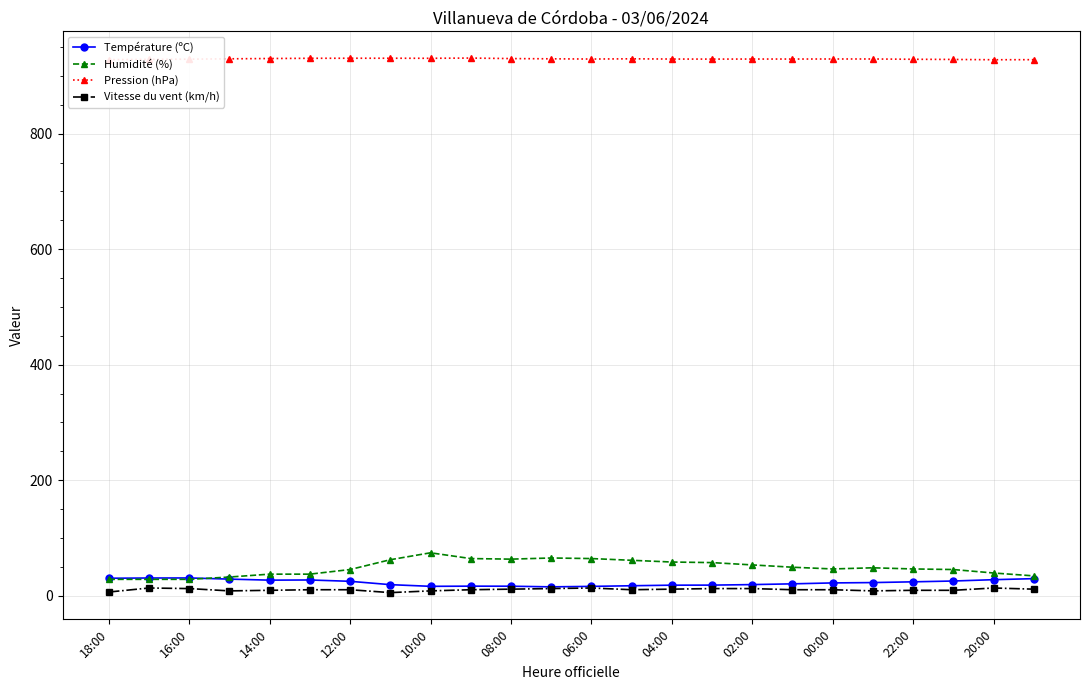

What is the difference between the maximum and minimum values in the Humidité (%) series?

46.0